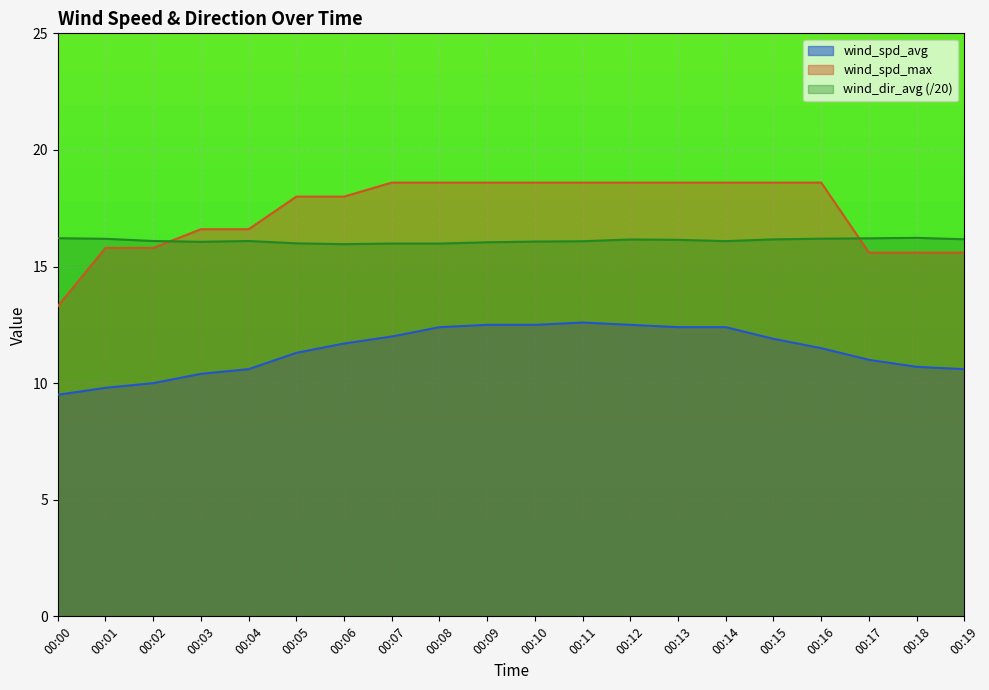

What is the difference between the maximum and minimum values in the wind_spd_max series?

5.3